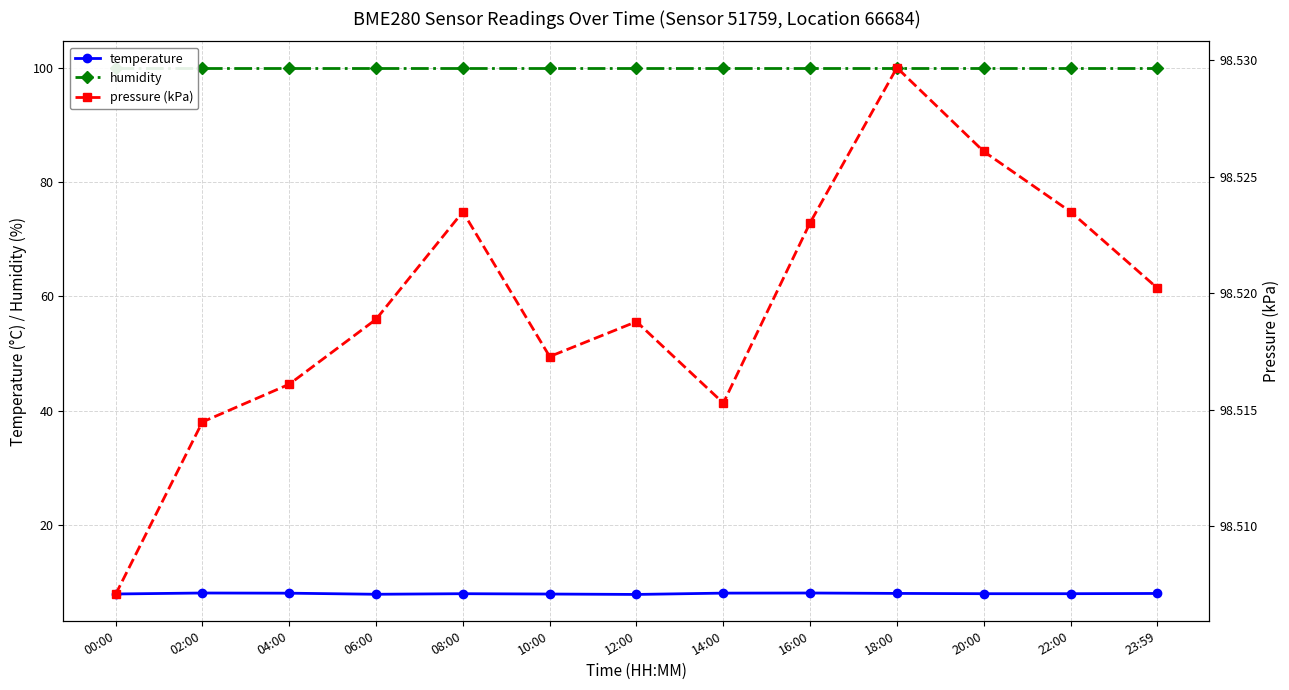

At 12:00, list the series in order from smallest to largest.

temperature, pressure (kPa), humidity